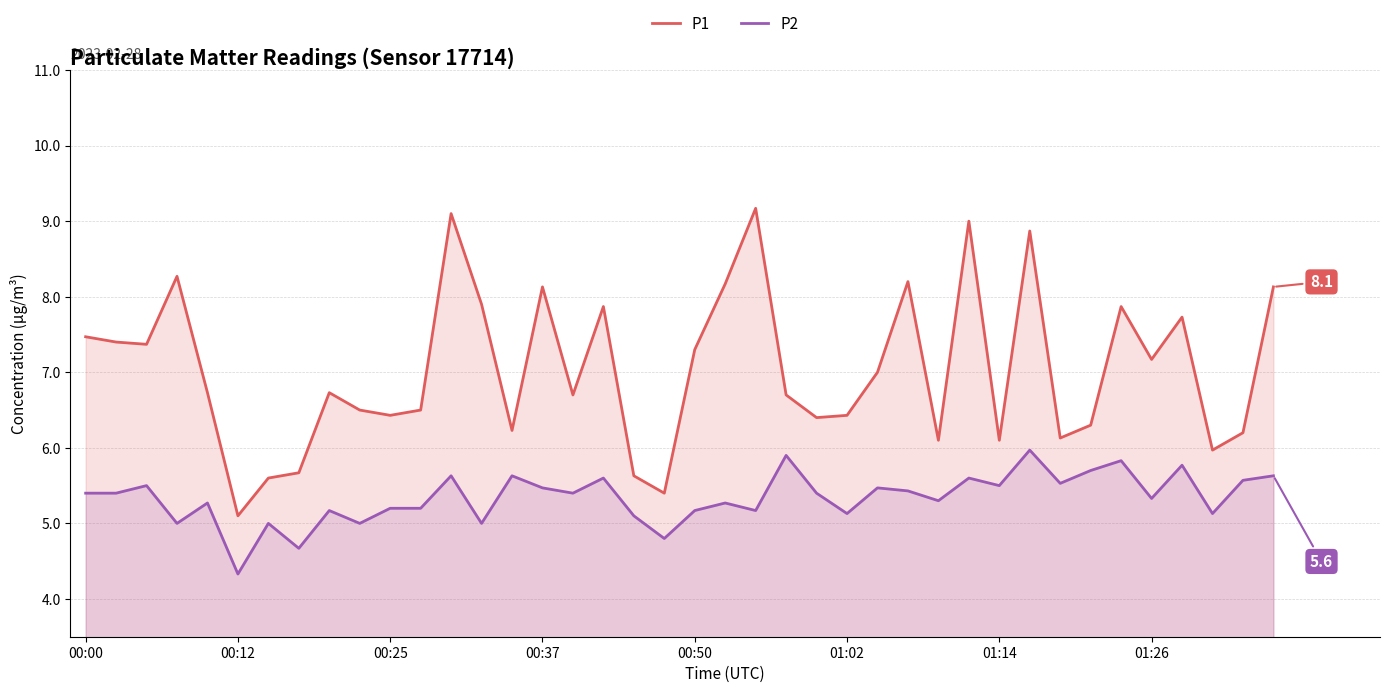

The P1 series shows 11.6 at 27. True or false?

False